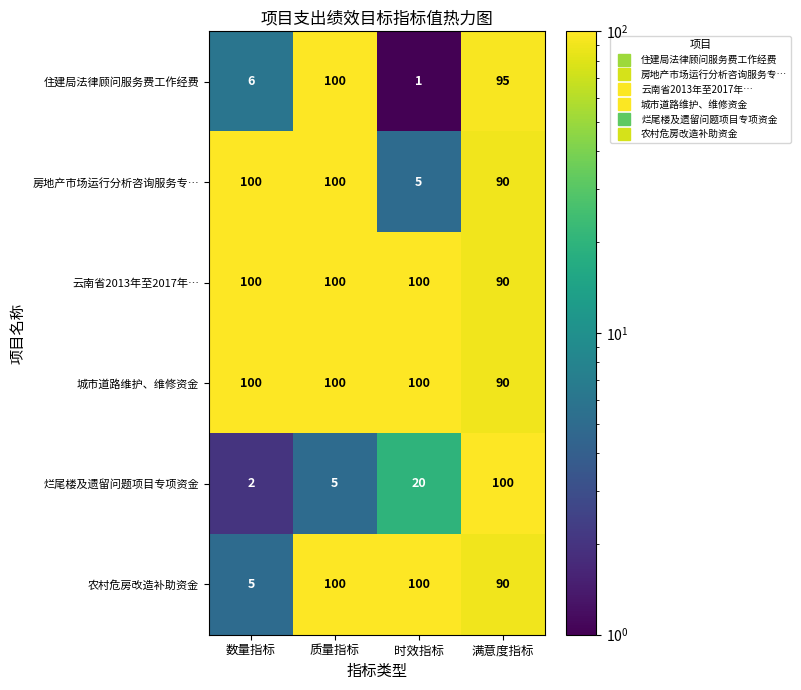

What is the difference between the highest and lowest values at 数量指标?

98